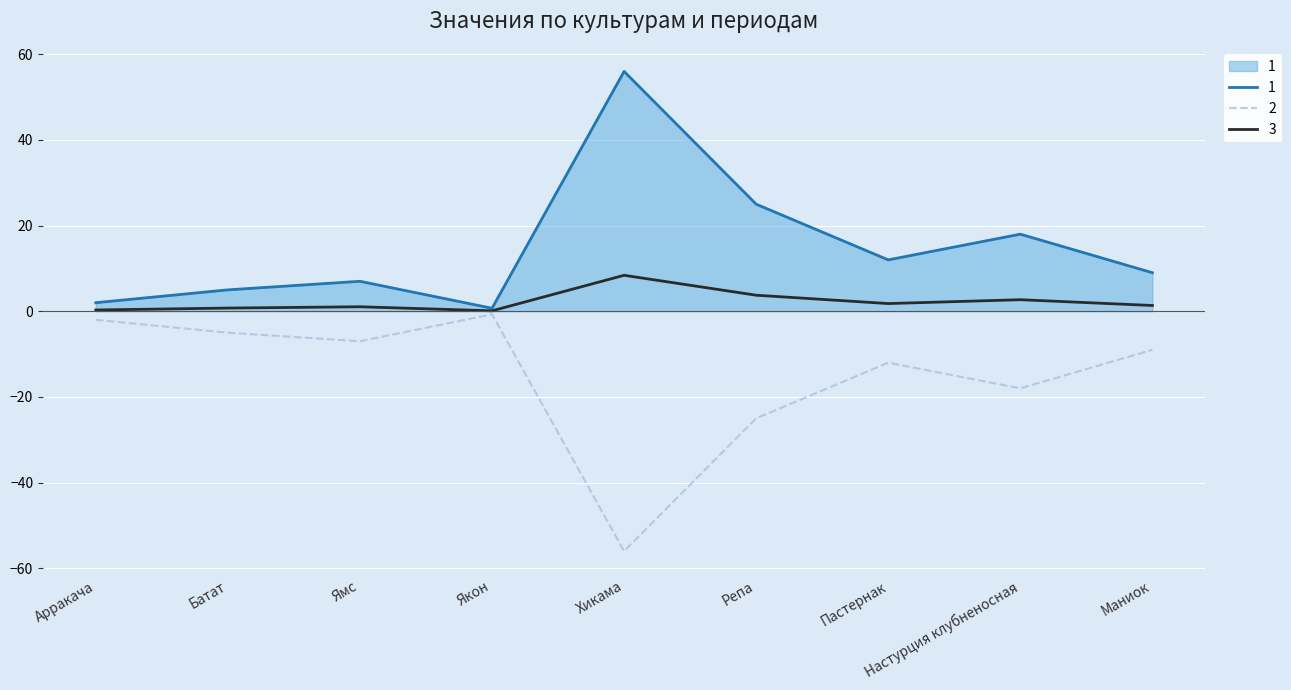

True or false: 2 and 1 intersect in this chart.

False